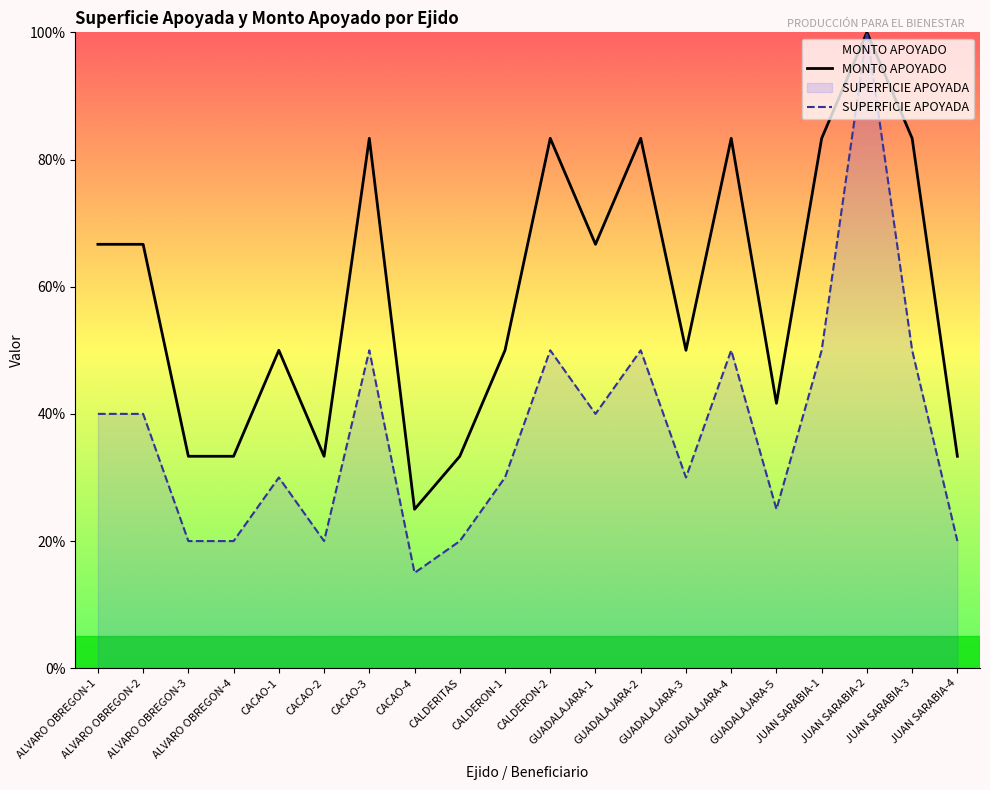

Reading right to left, transcribe all the data shown in this chart.

MONTO APOYADO: 33.3	83.3	100.0	83.3	41.7	83.3	50.0	83.3	66.7	83.3	50.0	33.3	25.0	83.3	33.3	50.0	33.3	33.3	66.7	66.7
SUPERFICIE APOYADA: 20.0	50.0	100.0	50.0	25.0	50.0	30.0	50.0	40.0	50.0	30.0	20.0	15.0	50.0	20.0	30.0	20.0	20.0	40.0	40.0